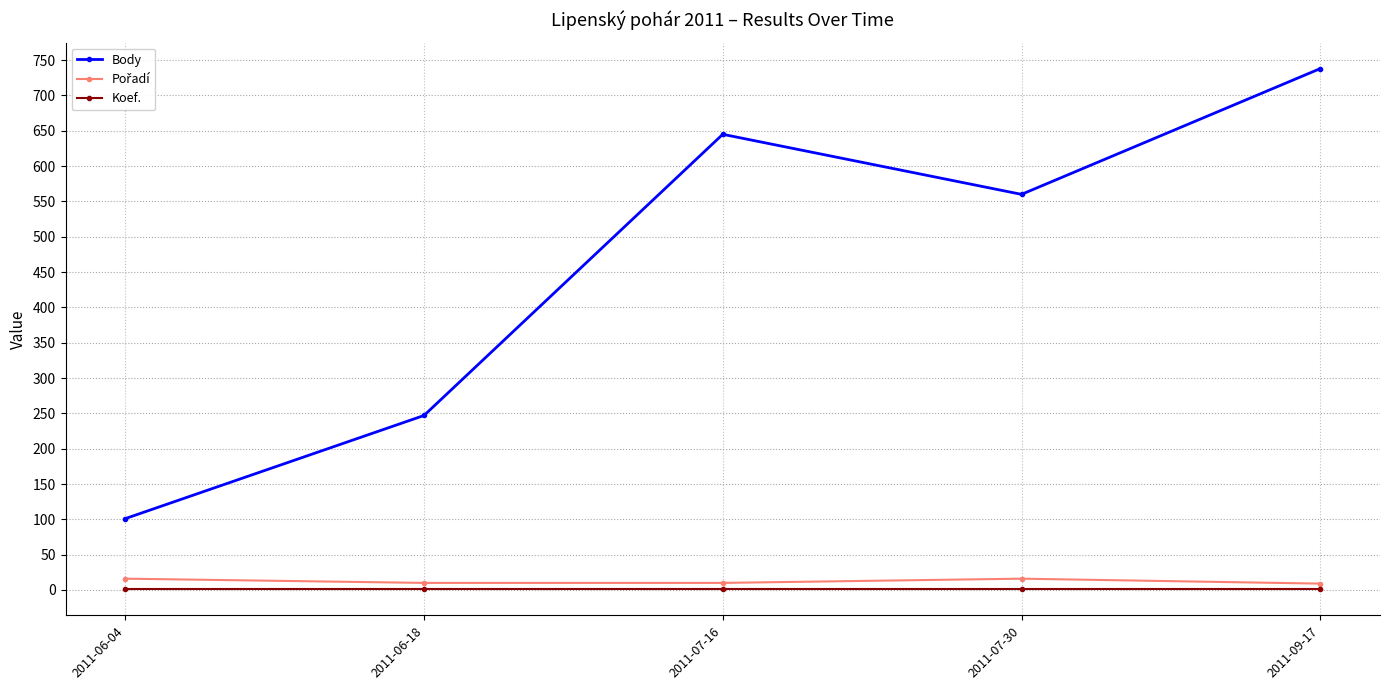

The value of Koef. at 2011-07-30 is 1. True or false?

True